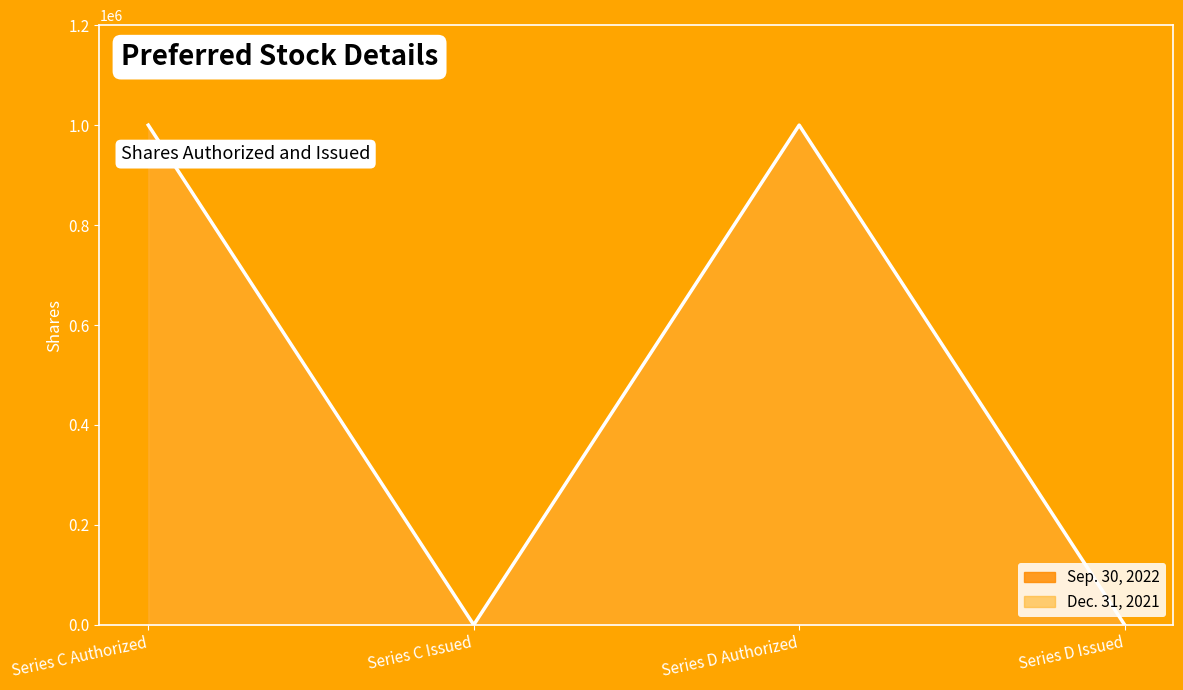

Count the number of categories in the chart.

4